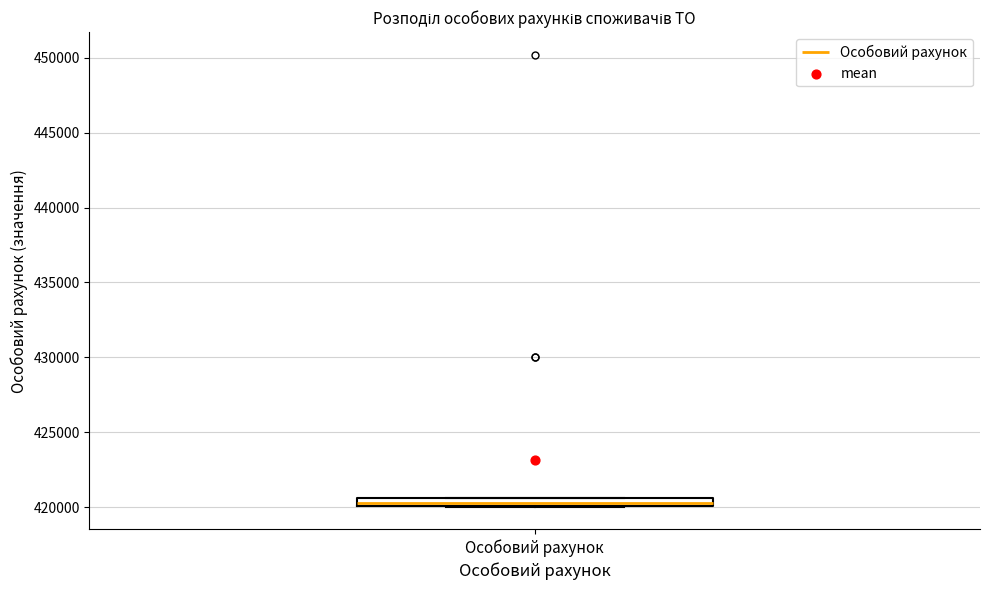

Where is the upper edge of the box for Особовий рахунок on the y-axis? The values are not printed on the chart, so give them approximately, as read against the axis.

420500